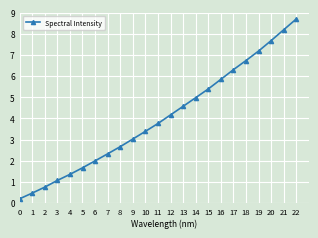

Reading left to right, what are all the values shown in this chart?

0.2	0.5	0.8	1.1	1.4	1.7	2.0	2.3	2.7	3.0	3.4	3.8	4.2	4.6	5.0	5.4	5.8	6.3	6.7	7.2	7.7	8.2	8.7